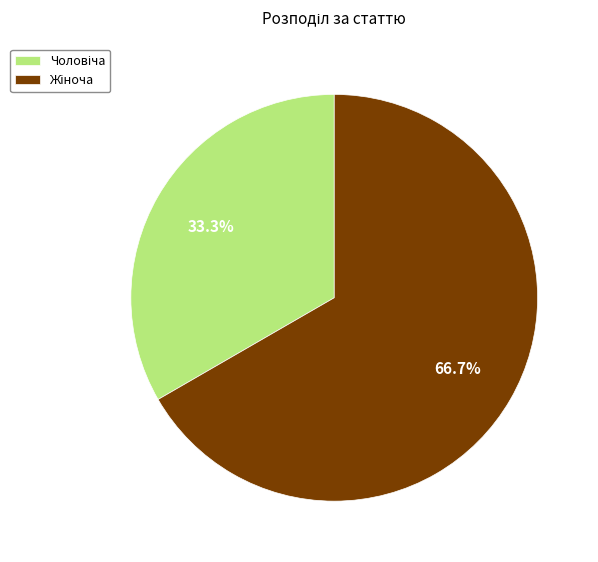

Is there a majority slice in this chart?

Yes